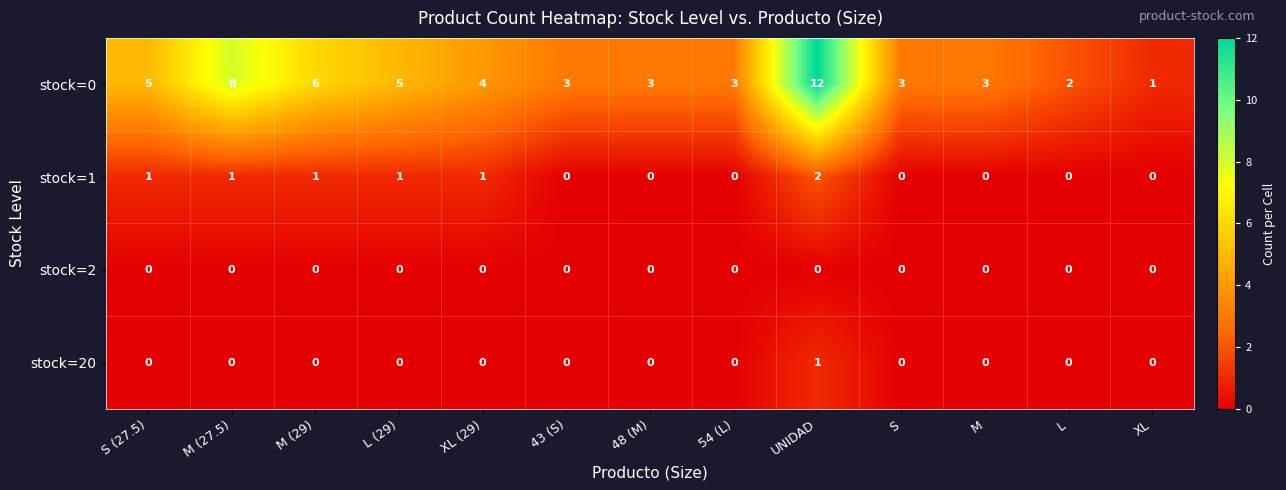

Rank the series by their maximum value, from highest to lowest.

stock=0, stock=1, stock=20, stock=2